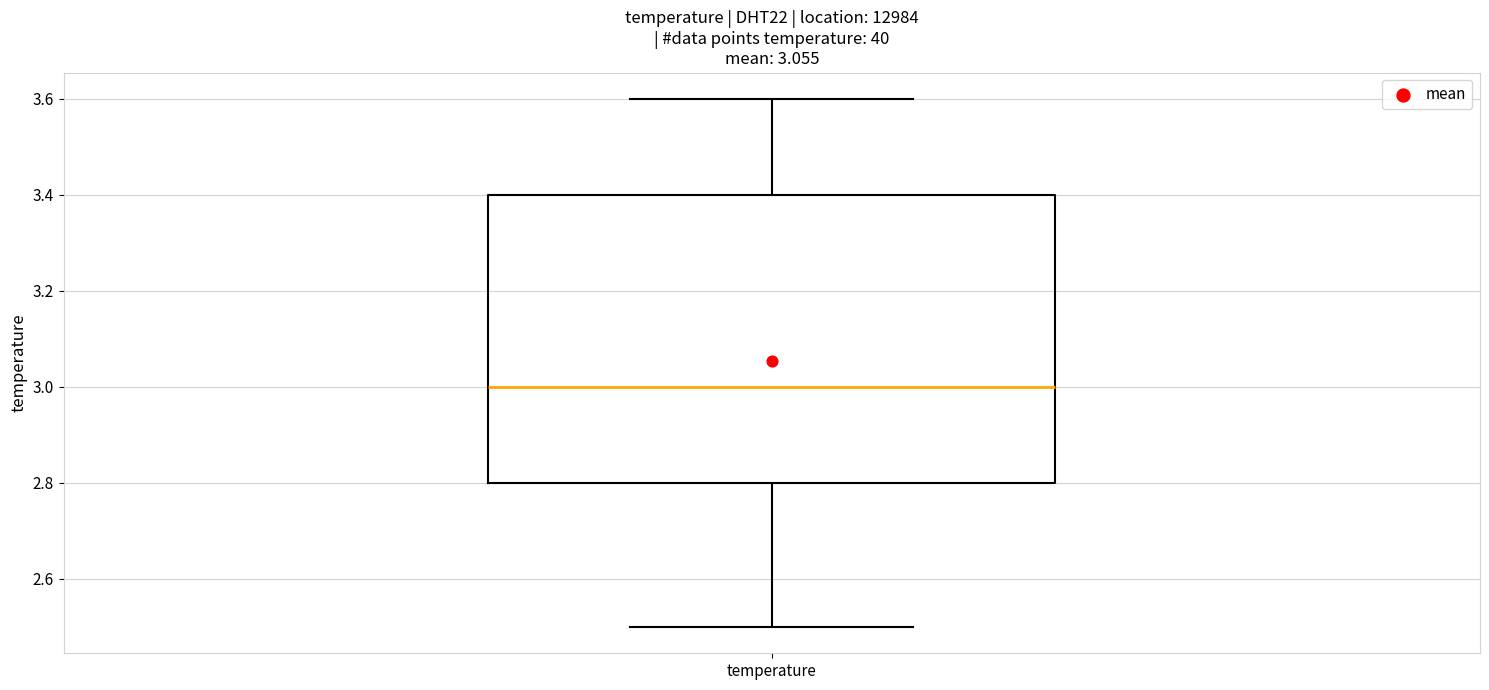

Read this box plot against the y-axis: the position of the median line, the range covered by the box, and the ends of both whiskers. The values are not printed on the chart, so give them approximately, as read against the axis.

median 3.0, box 2.8 to 3.4, whiskers 2.5 to 3.6